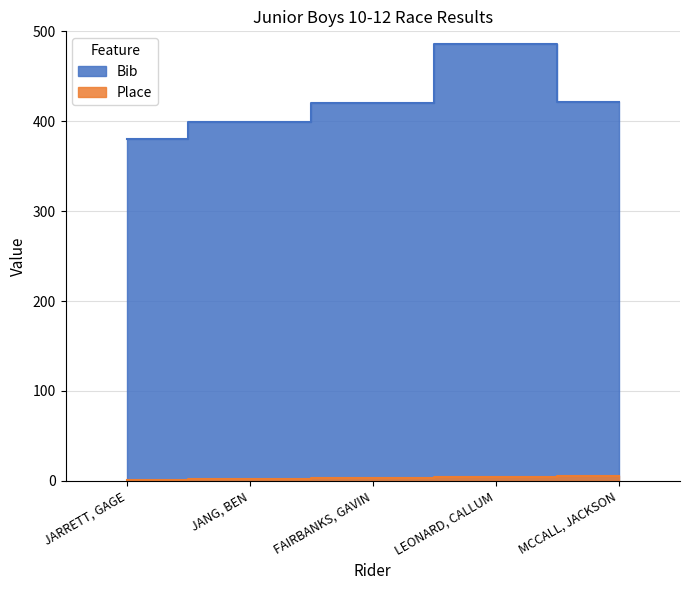

True or false: Bib and Place intersect in this chart.

False